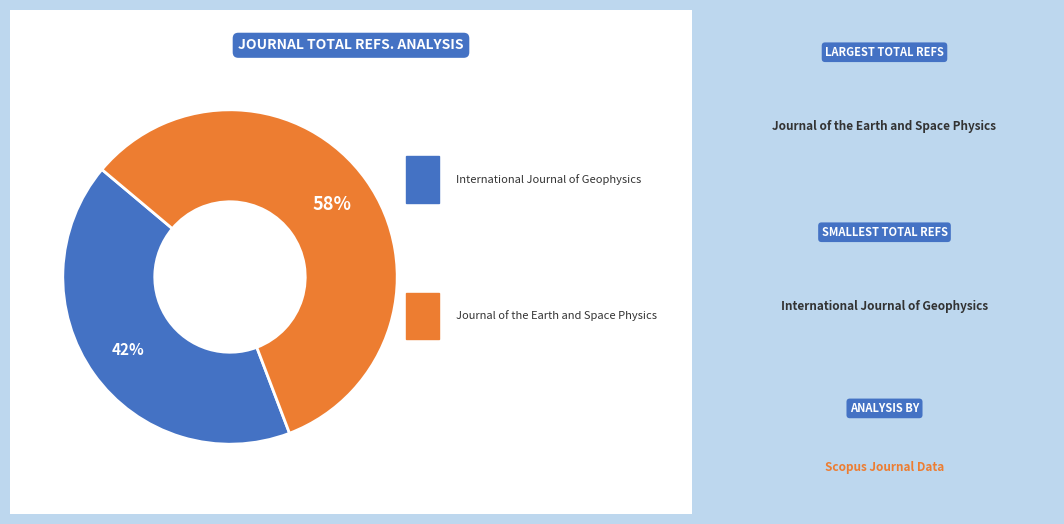

To the nearest percent, what is the average slice percentage?

50%